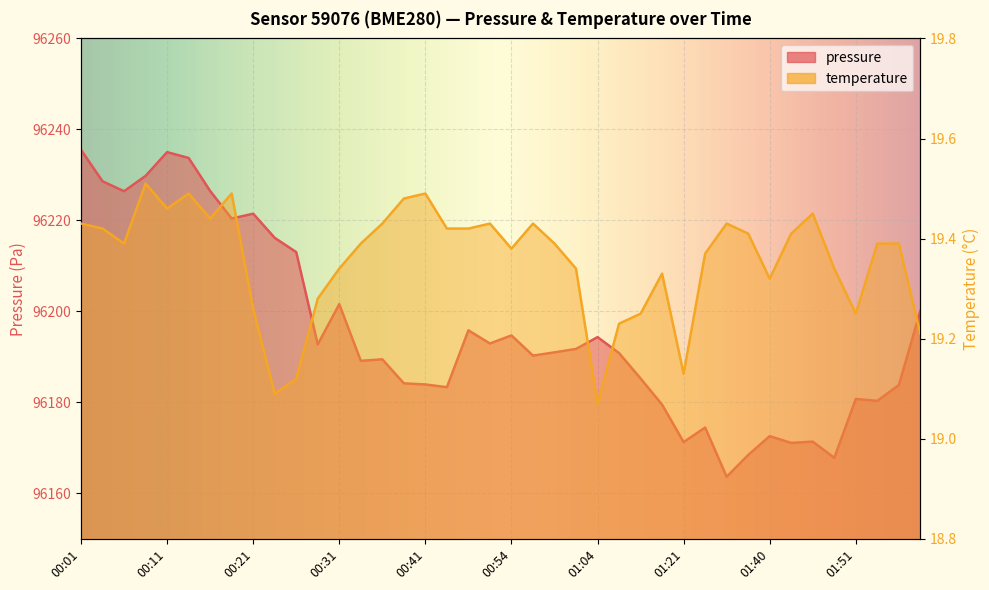

The temperature series shows 19.4 at 01:30. True or false?

True